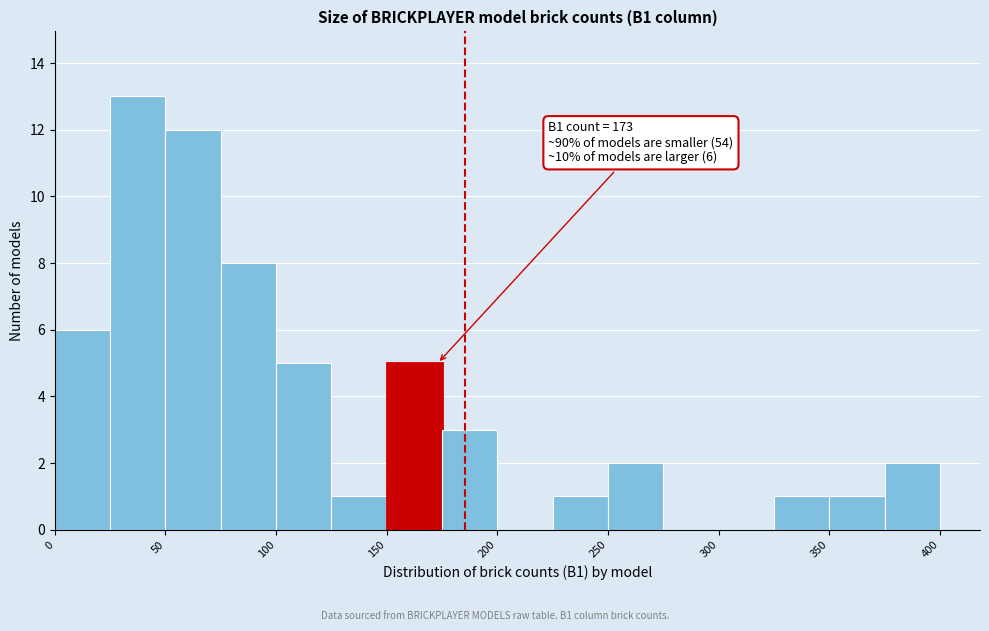

Over which range of the x-axis is the bar tallest?

25 to 50